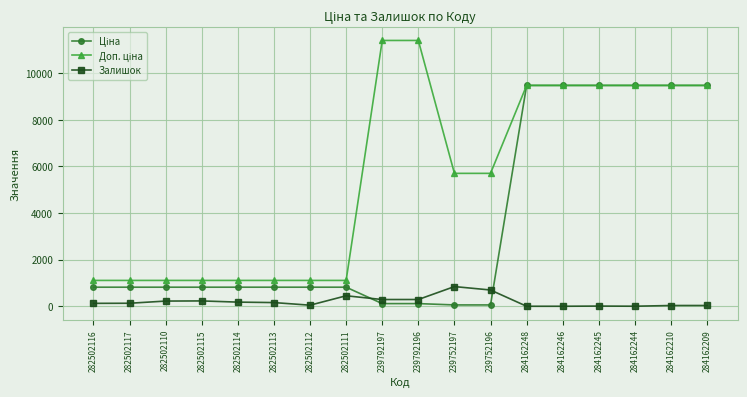

Is it true that Залишок equals 33.0 at 284162209?

True